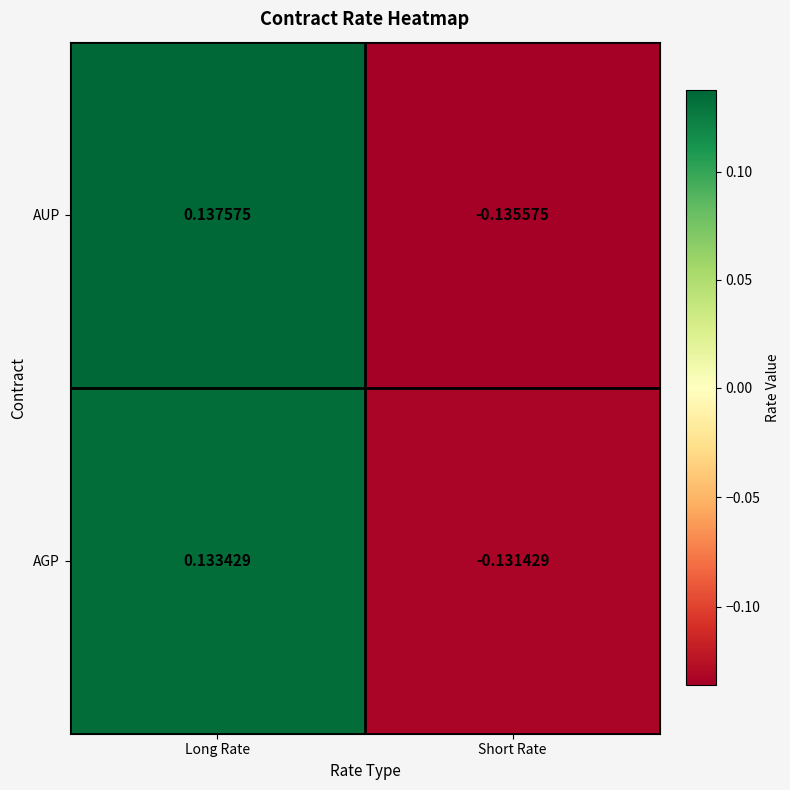

At Long Rate, list the series in order from largest to smallest.

AUP, AGP